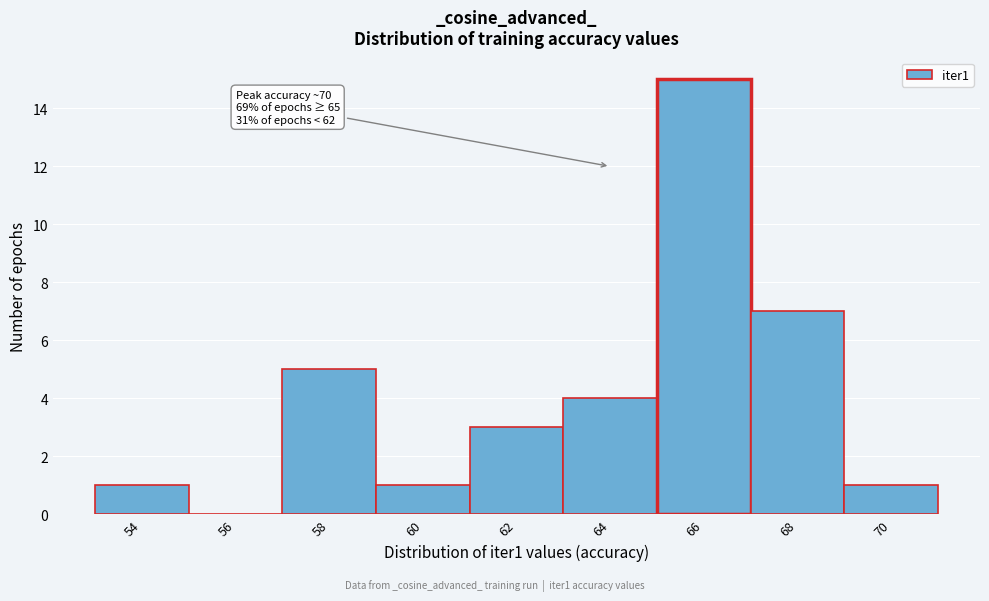

Reading left to right, extract all data points from this chart.

54=1	56=0	58=5	60=1	62=3	64=4	66=15	68=7	70=1